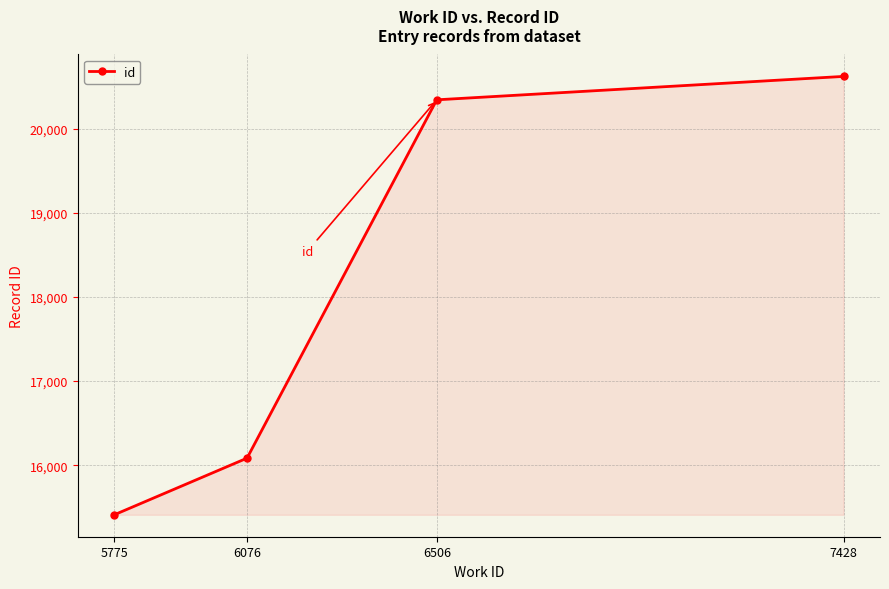

What is the maximum value shown in the chart?

20619